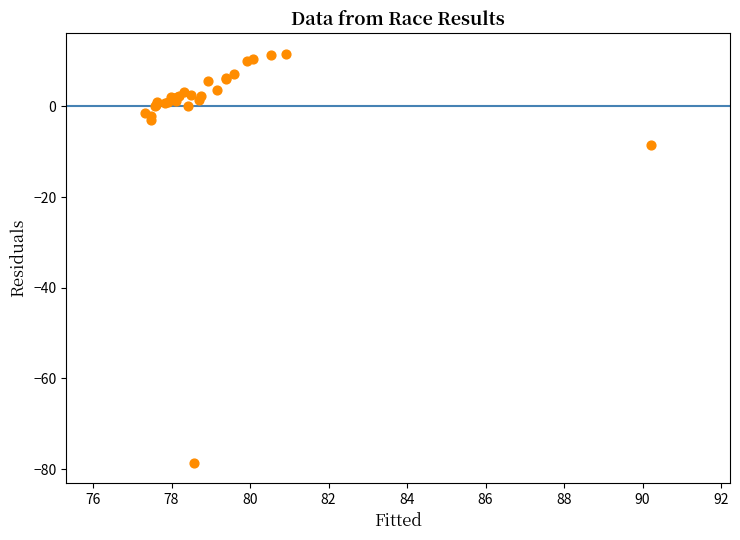

What Y value in the scatter plot is closest to -33?

-8.6